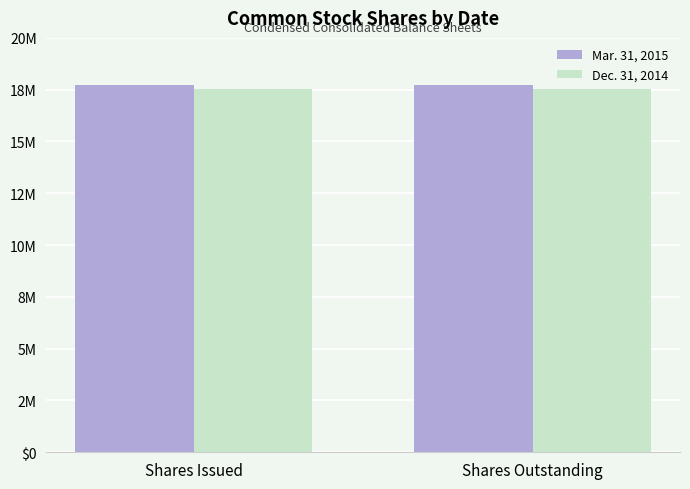

At which label does Mar. 31, 2015 reach its minimum?

Shares Issued